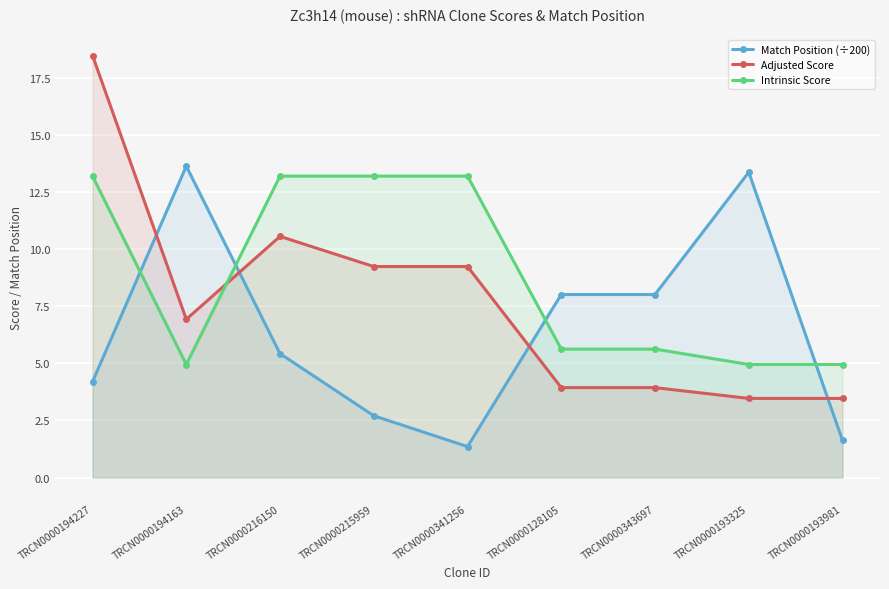

How many distinct data groups are displayed?

3